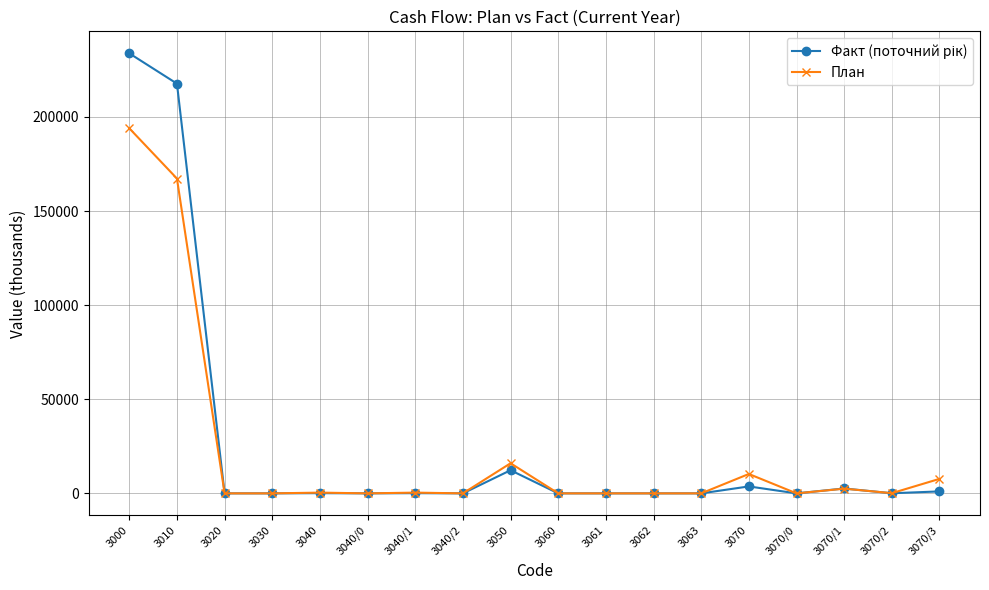

How many lines are shown in the chart?

2